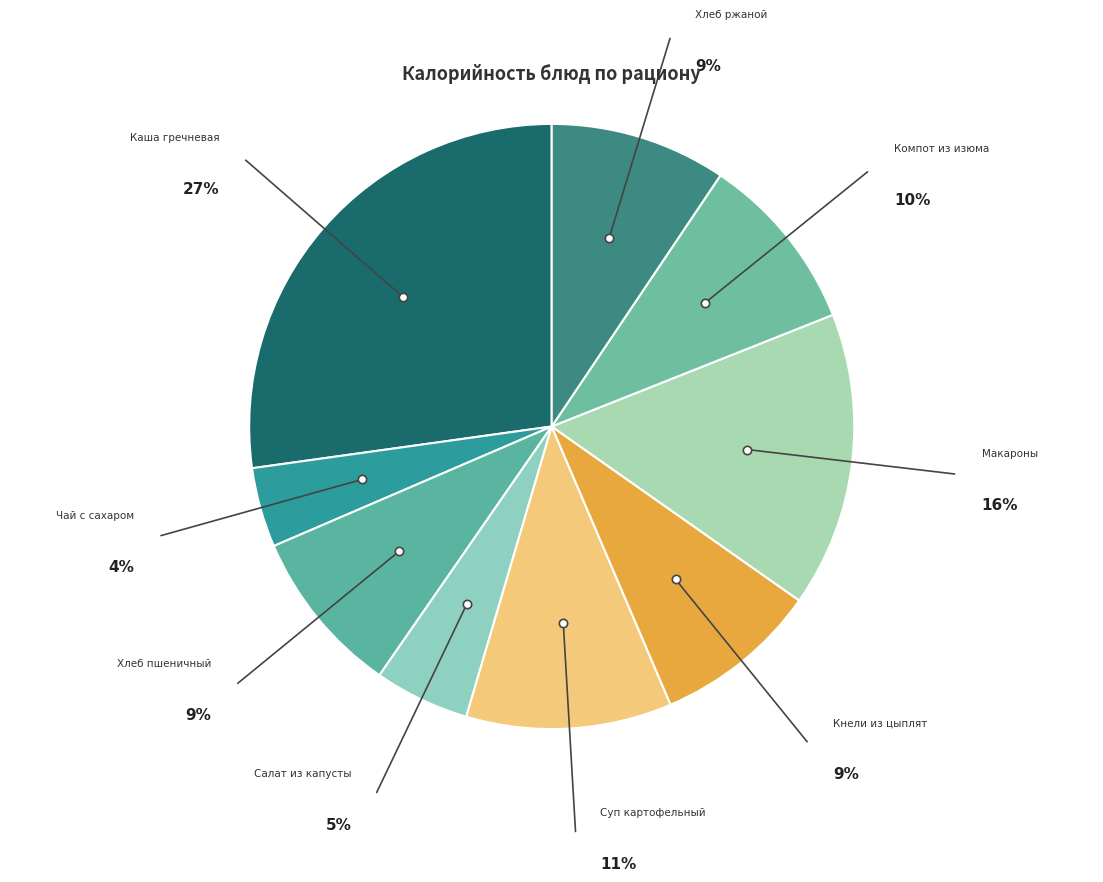

How many slices are in this pie chart?

9